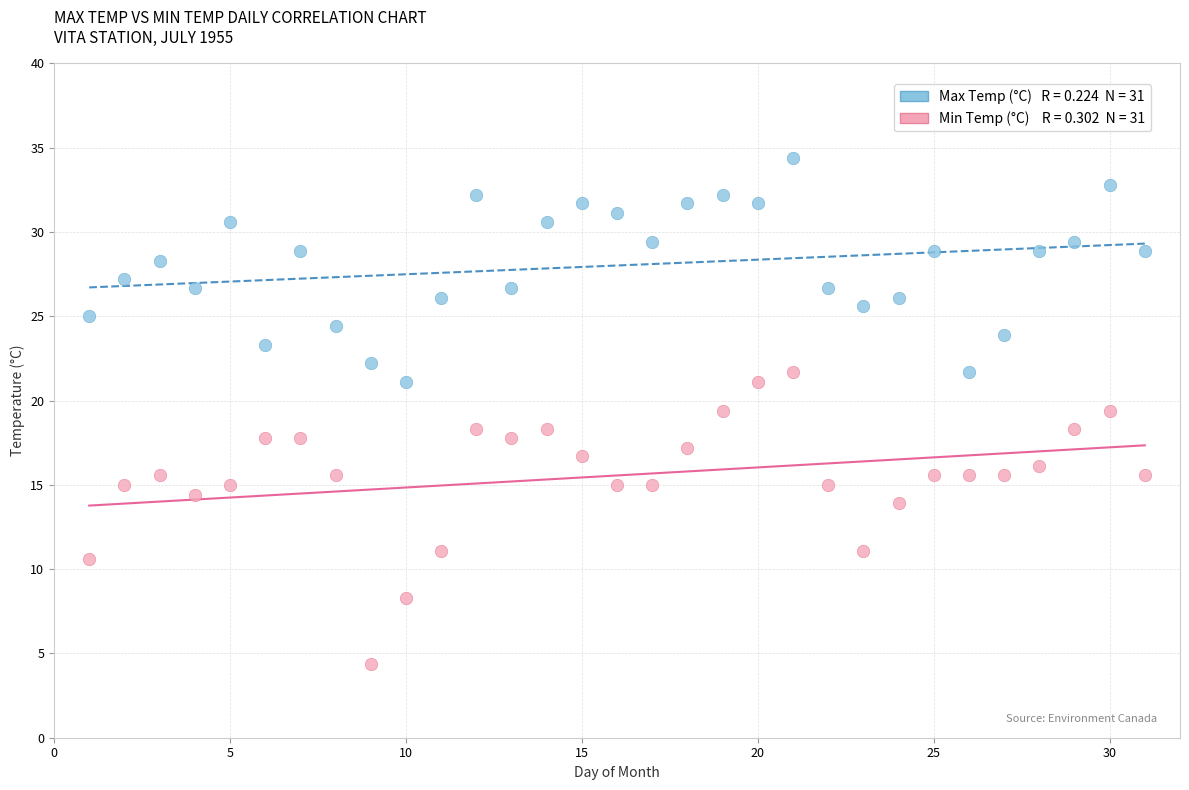

Across all data points, what is the range of Y values (max minus min)?

30.0